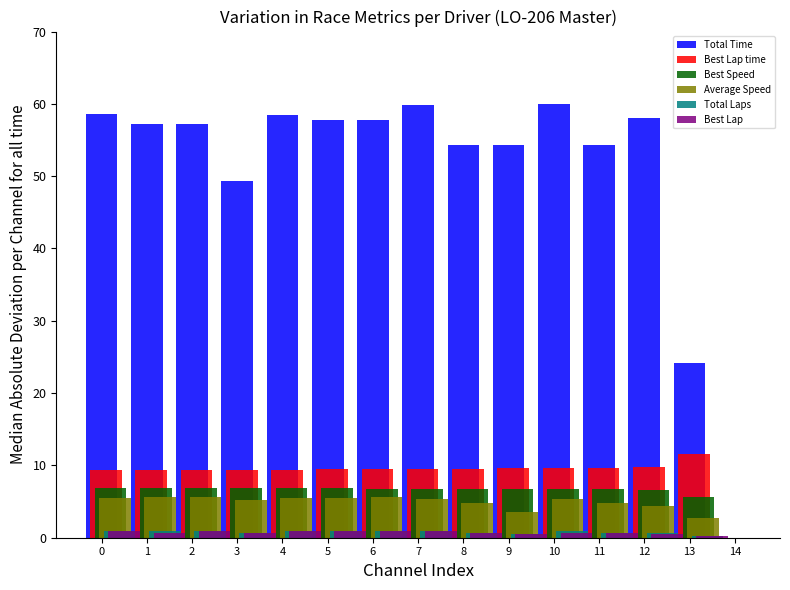

What is the difference between the Total Laps values at 9 and 1?

0.4